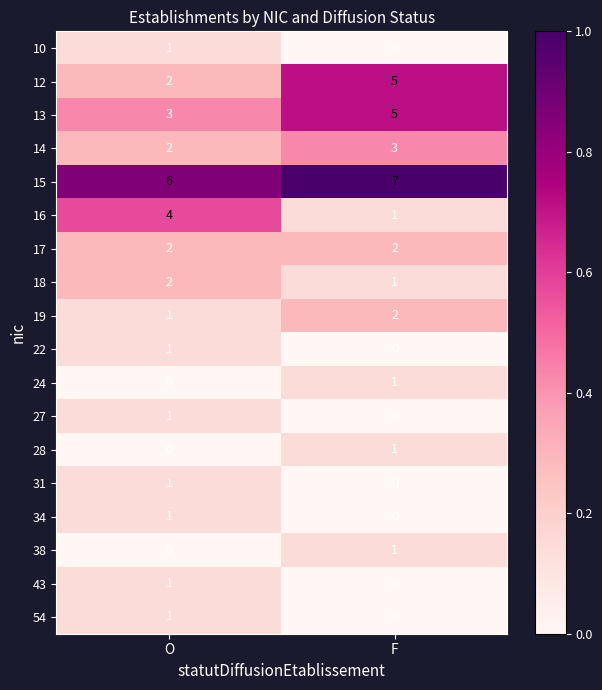

True or false: 10 has a value of 0 at O.

False